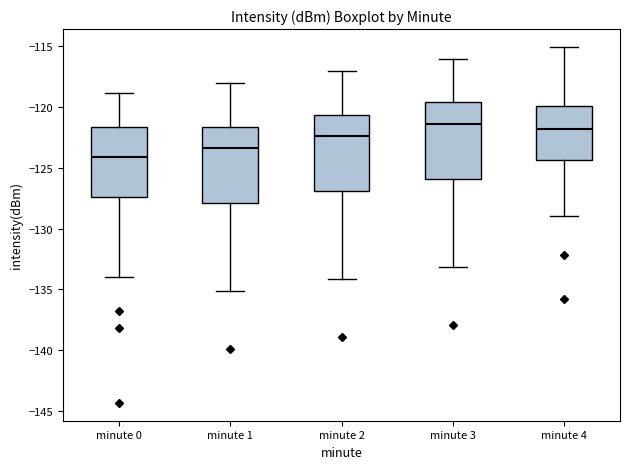

Which box has the lowest median line?

minute 0